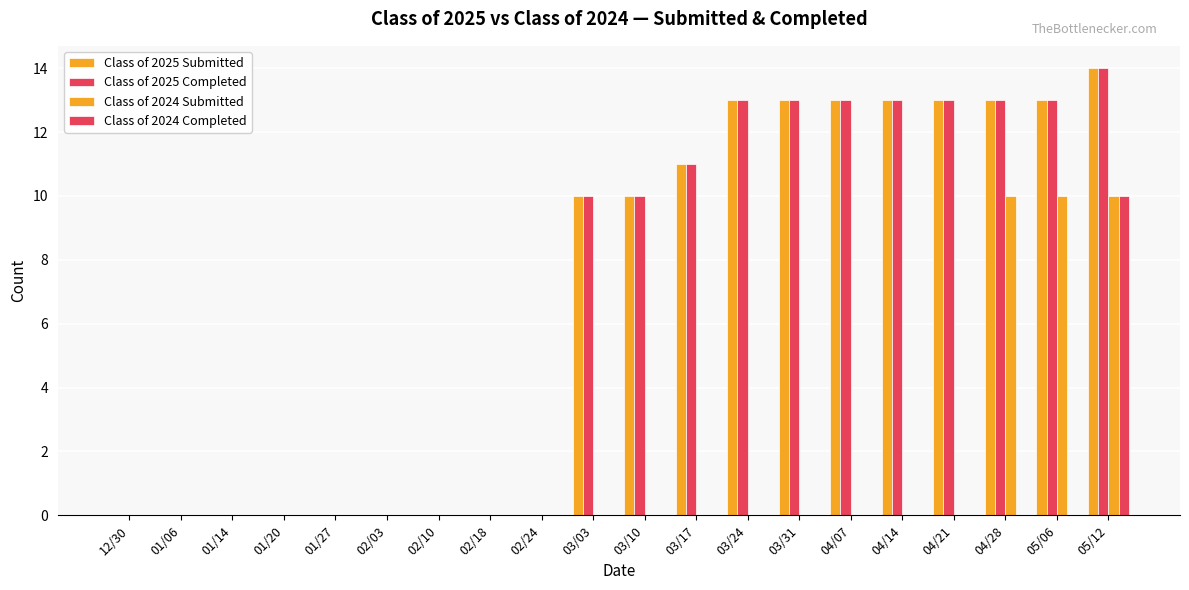

What is the sum of all Class of 2024 Completed values?

10